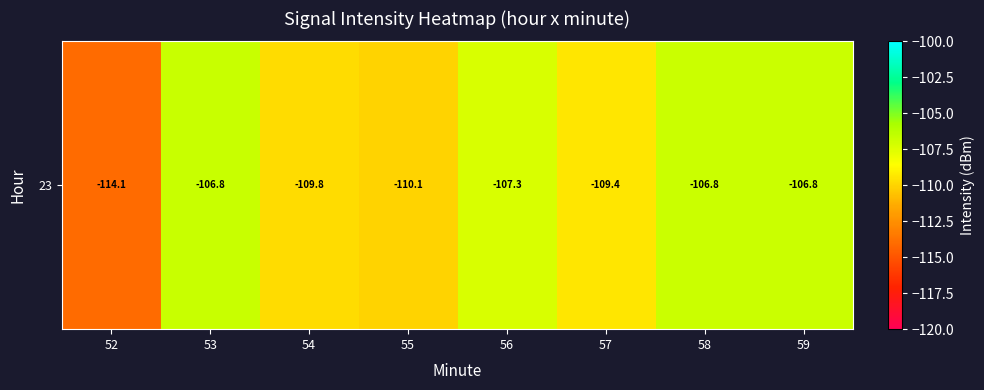

What is the average value?

-108.9